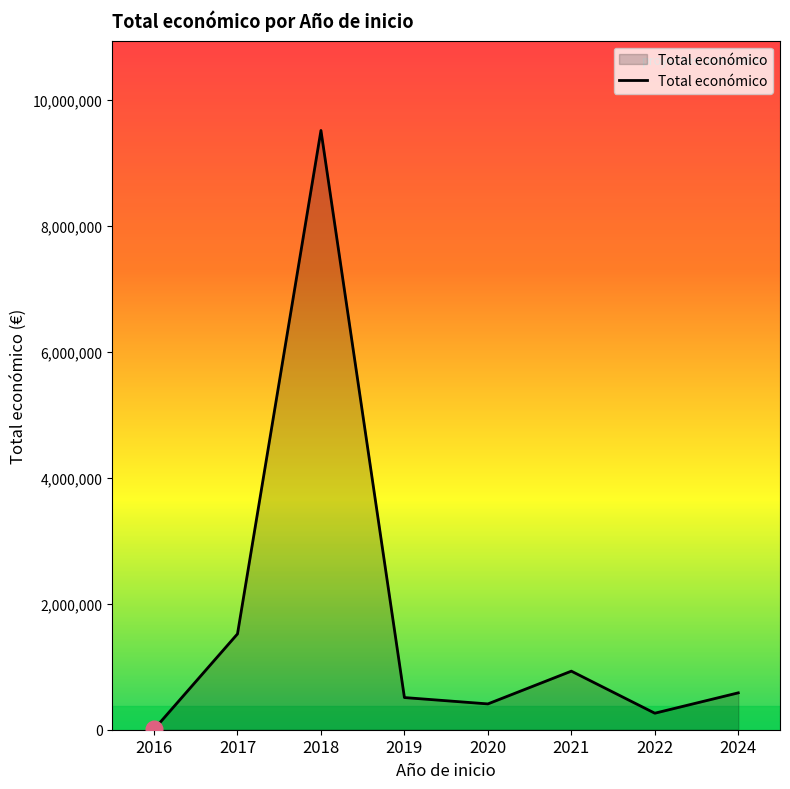

True or false: the data shows 262332 at 2022.

True